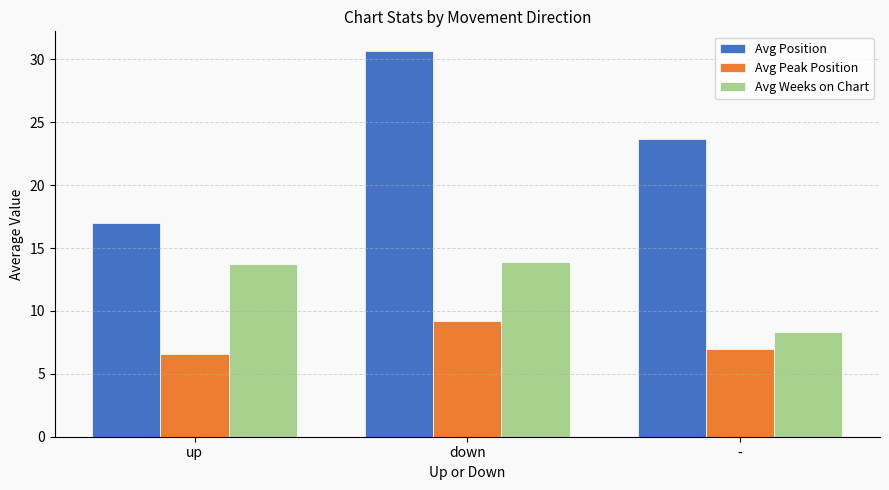

Which series has the widest spread of values?

Avg Position